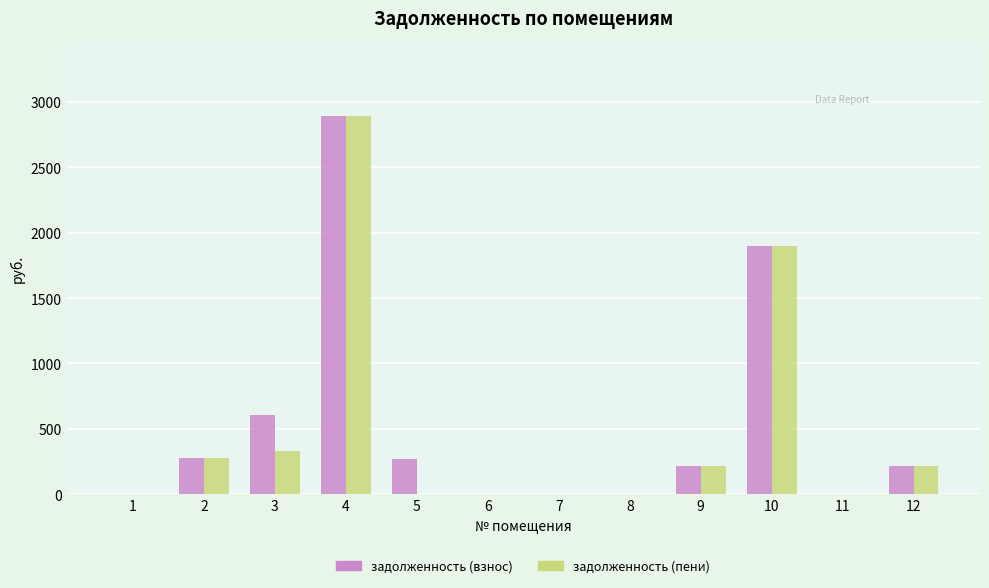

What is the difference between the задолженность (пени) values at 6 and 4?

2889.2